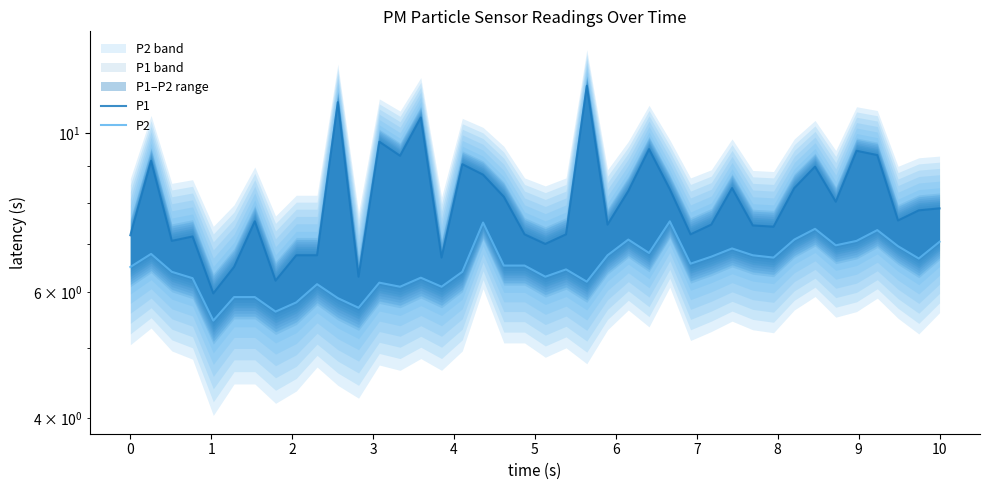

Where is P1 nearest to the value 8?

34